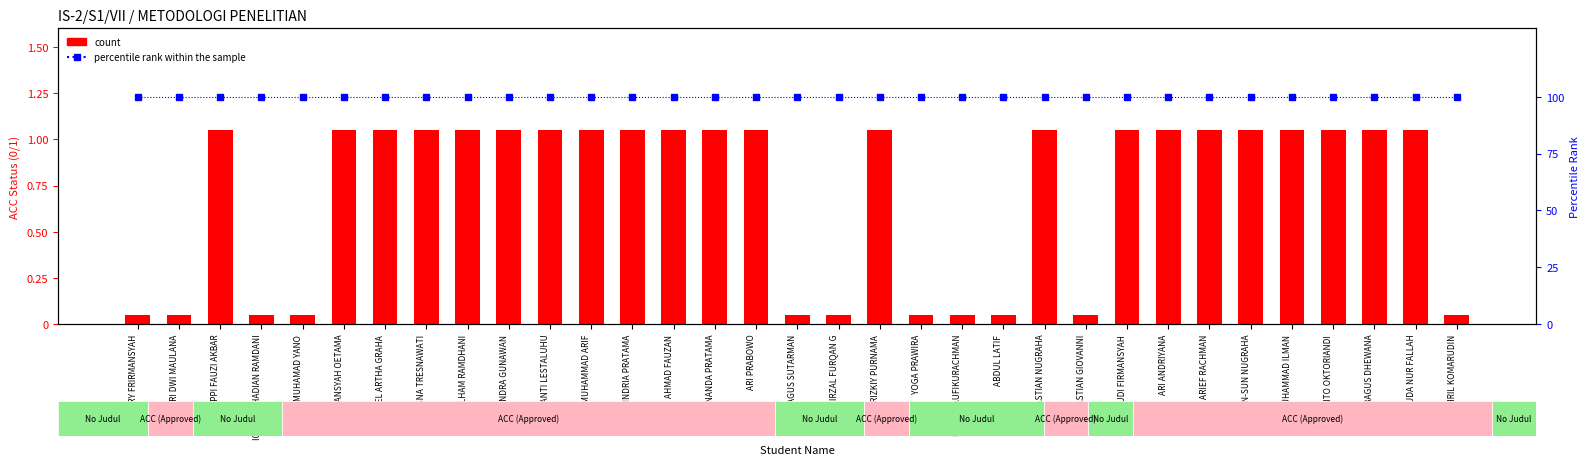

Between MUHAMAD YANO and AHMAD FAUZAN, which is larger?

AHMAD FAUZAN